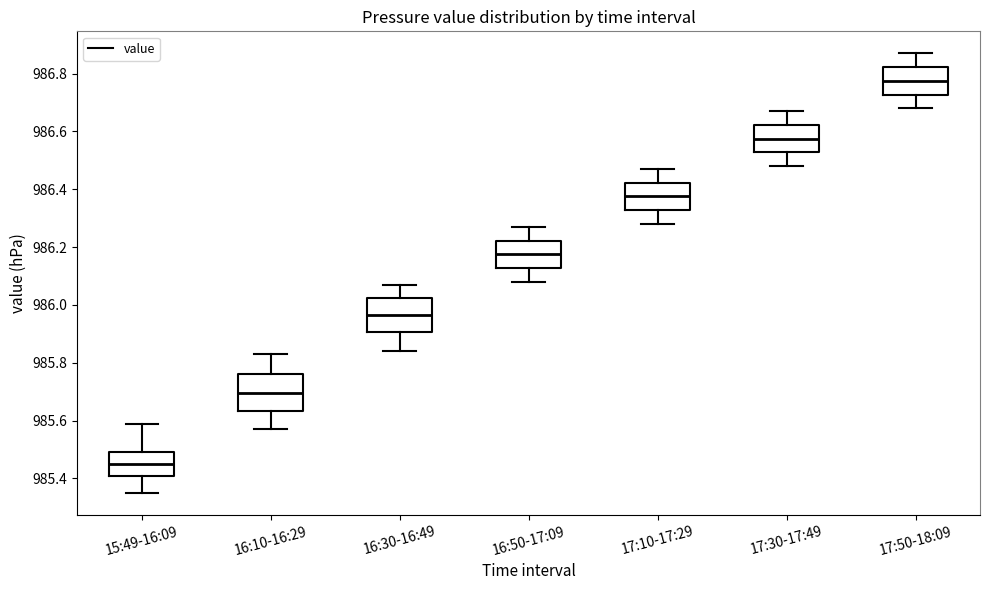

Reading left to right, read every box against the y-axis: the position of its median line, the range the box covers, and the ends of its whiskers. The values are not printed on the chart, so give them approximately, as read against the axis.

15:49-16:09: median 985.46, box 985.40 to 985.50, whiskers 985.36 to 985.60
16:10-16:29: median 985.70, box 985.64 to 985.76, whiskers 985.58 to 985.84
16:30-16:49: median 985.96, box 985.90 to 986.02, whiskers 985.84 to 986.08
16:50-17:09: median 986.18, box 986.12 to 986.22, whiskers 986.08 to 986.28
17:10-17:29: median 986.38, box 986.32 to 986.42, whiskers 986.28 to 986.48
17:30-17:49: median 986.58, box 986.52 to 986.62, whiskers 986.48 to 986.68
17:50-18:09: median 986.78, box 986.72 to 986.82, whiskers 986.68 to 986.88